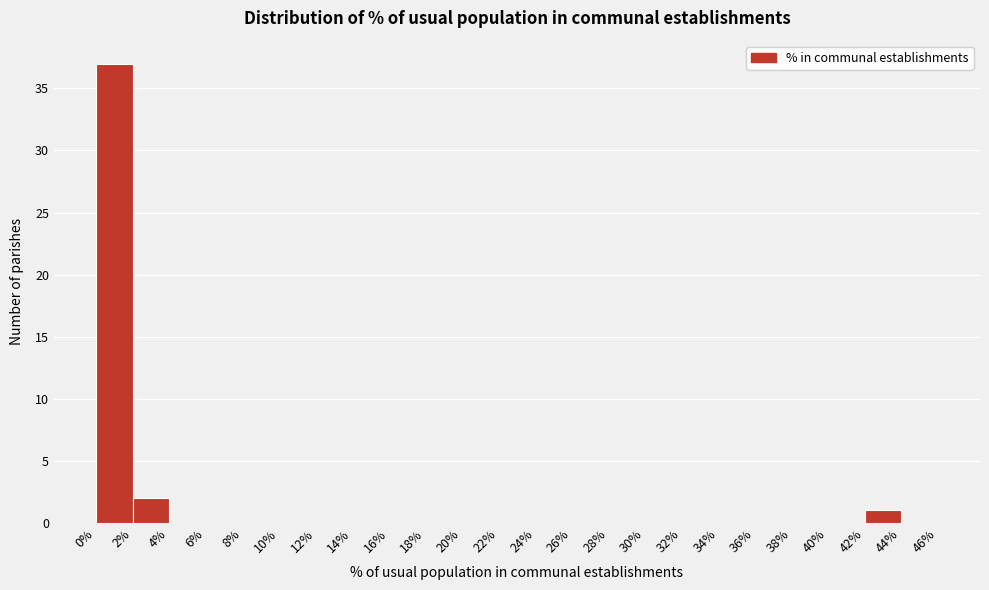

What is the height of the bar covering 0% to 2% on the x-axis? The values are not printed on the chart, so give them approximately, as read against the axis.

37